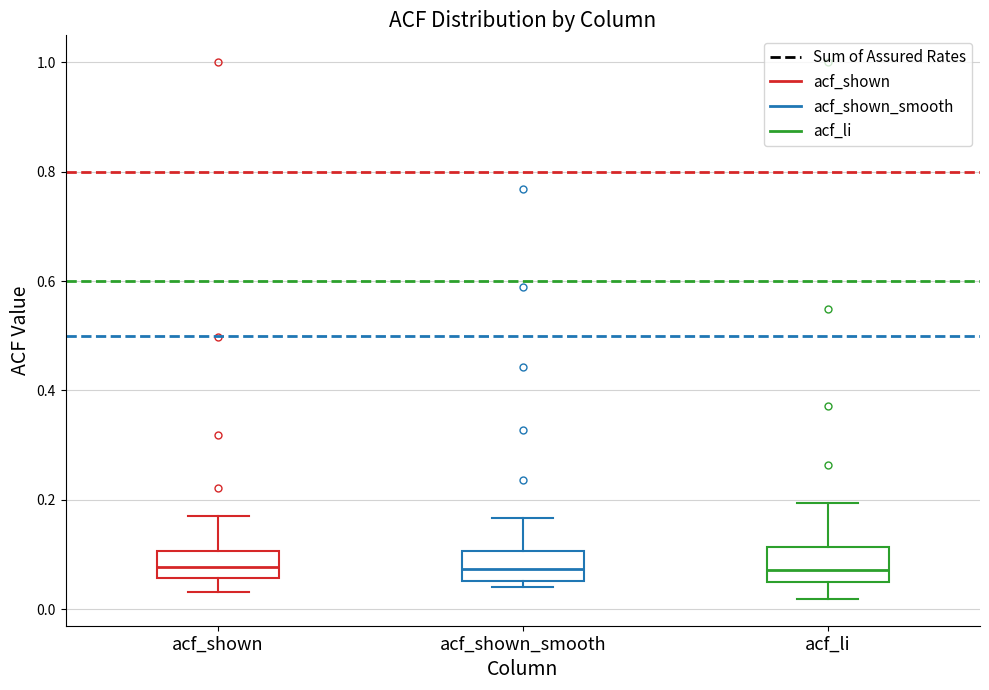

Reading left to right, read every box against the y-axis: the position of its median line, the range the box covers, and the ends of its whiskers. The values are not printed on the chart, so give them approximately, as read against the axis.

acf_shown: median 0.08, box 0.06 to 0.10, whiskers 0.04 to 0.18
acf_shown_smooth: median 0.08, box 0.06 to 0.10, whiskers 0.04 to 0.16
acf_li: median 0.08, box 0.06 to 0.12, whiskers 0.02 to 0.20